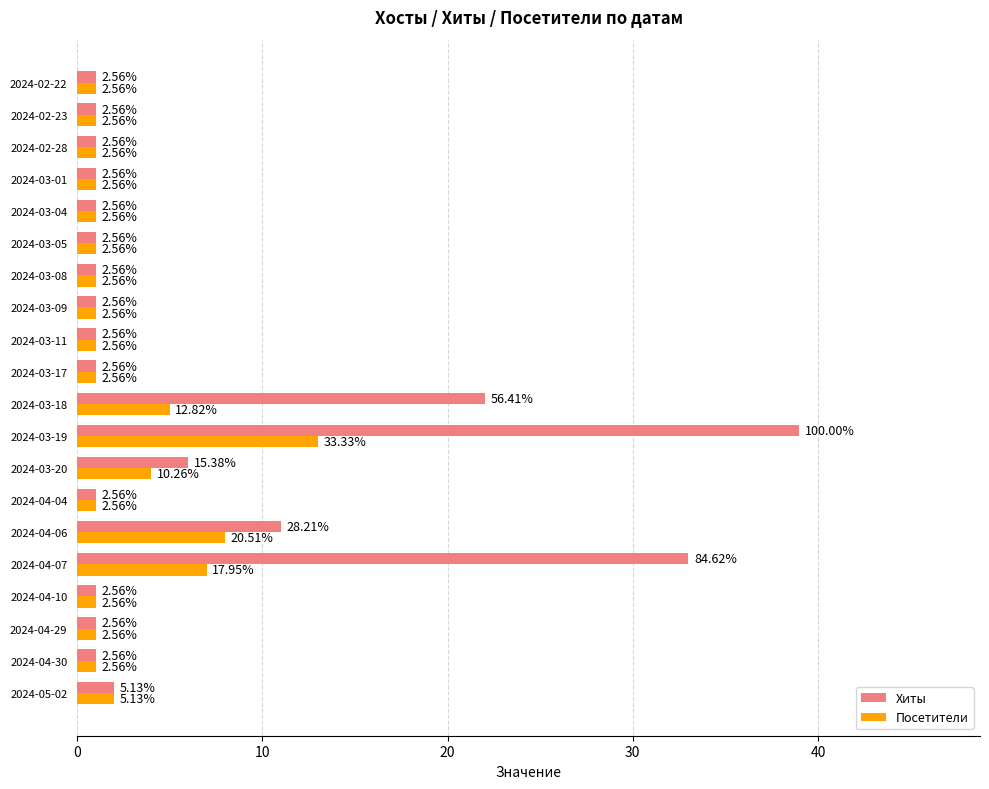

What is the smallest value displayed?

1